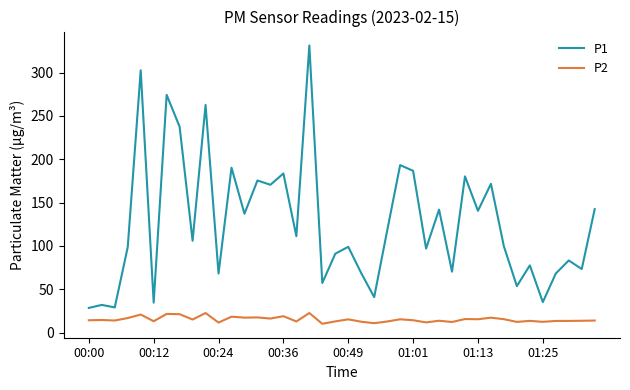

Which series has the largest total across all categories?

P1